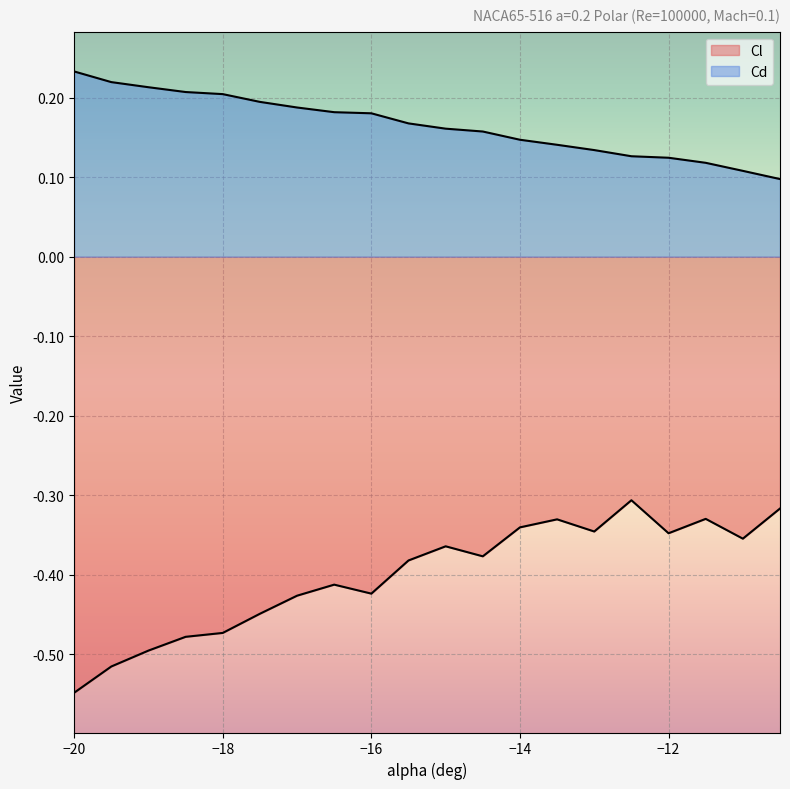

Between -12.5 and -11, which series saw the biggest shift?

Cl